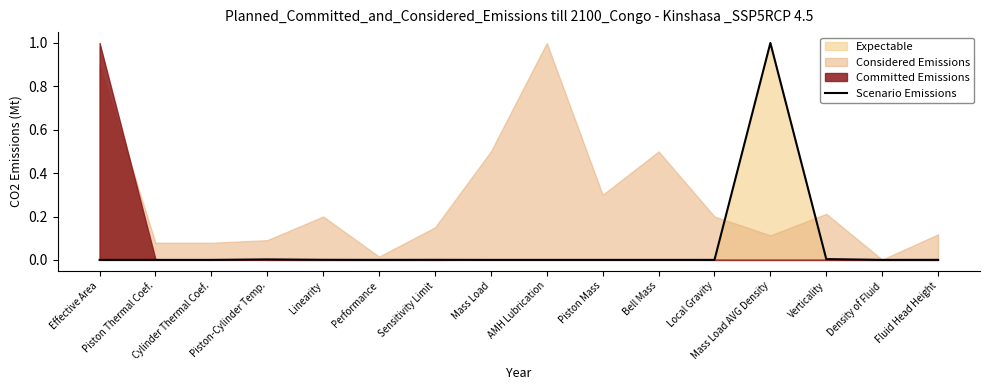

True or false: the data shows 0.0 at Verticality.

False